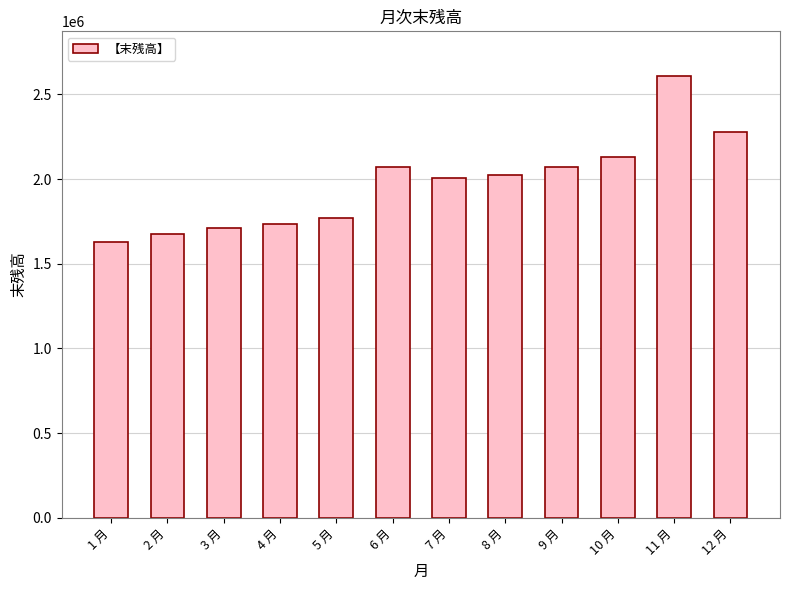

What is the maximum value shown in the chart?

2610850